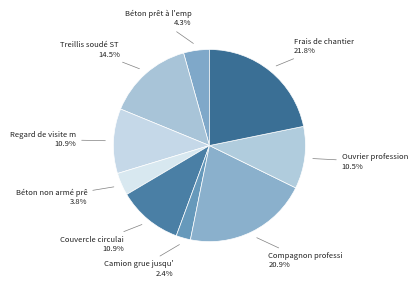

How many segments does this pie chart have?

9